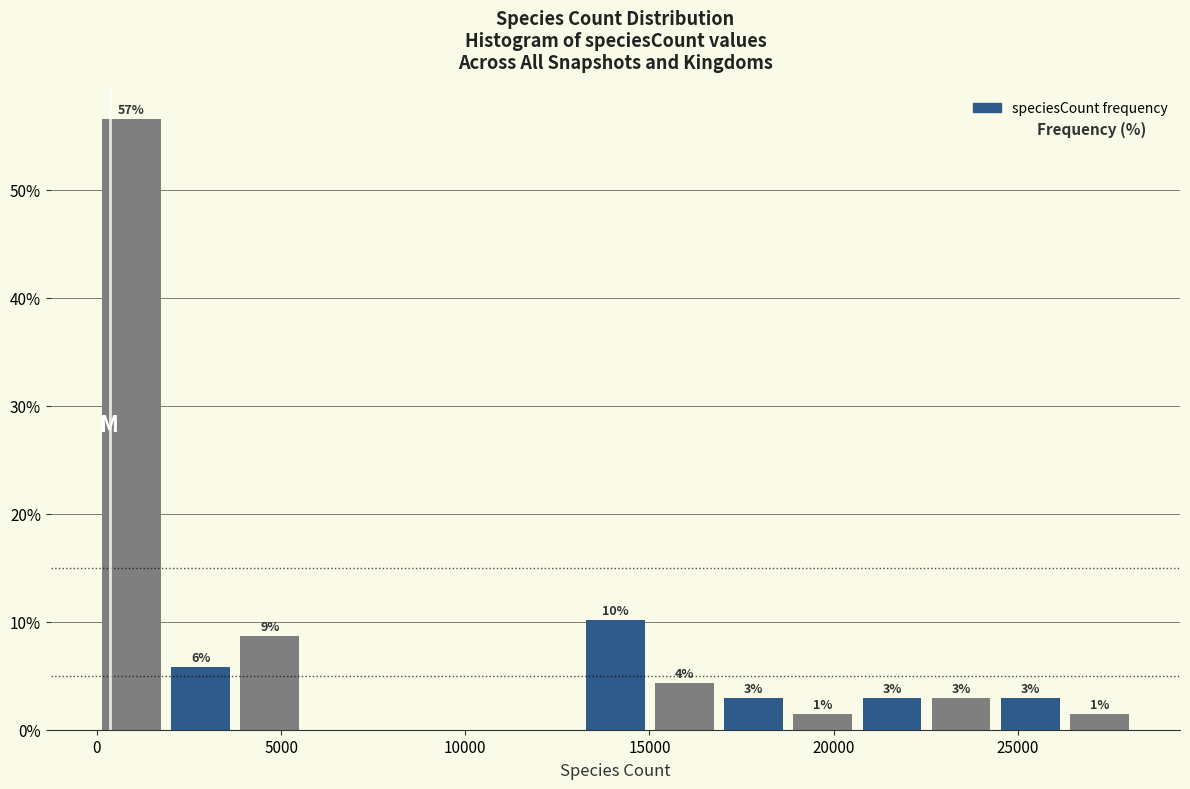

Around what value on the x-axis is the tallest bar? Give the approximate position of its centre, as read against the axis.

1000